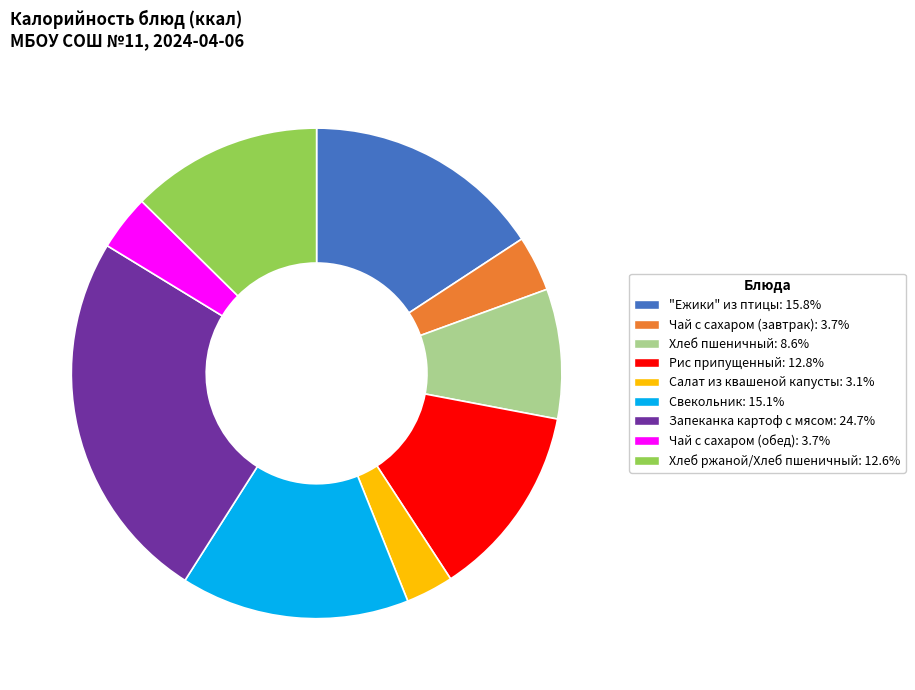

What is the ratio of the value at "Ежики" из птицы: 15.8% to the value at Запеканка картоф с мясом: 24.7%?

0.6